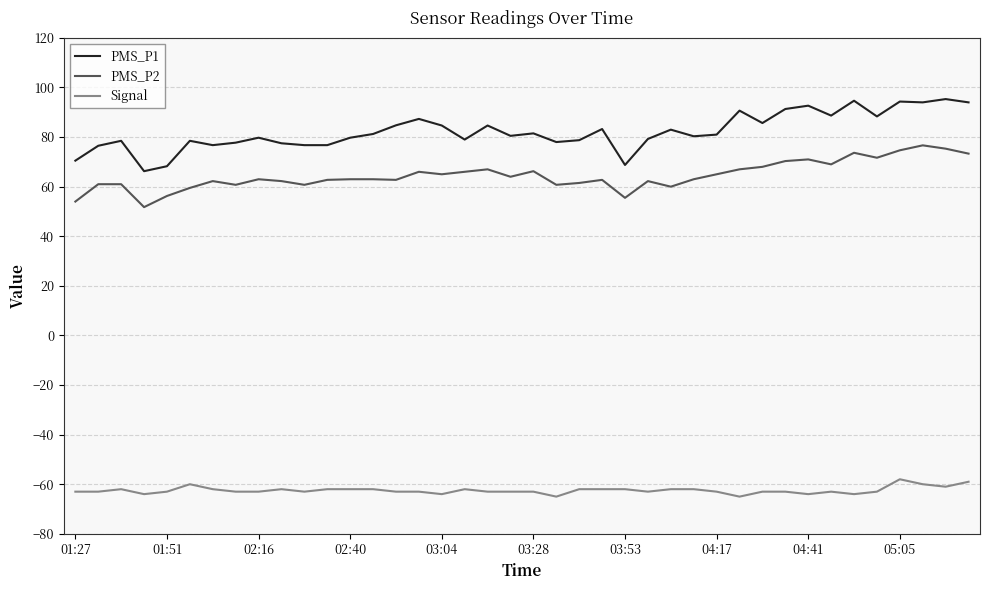

True or false: PMS_P2 and Signal intersect in this chart.

False